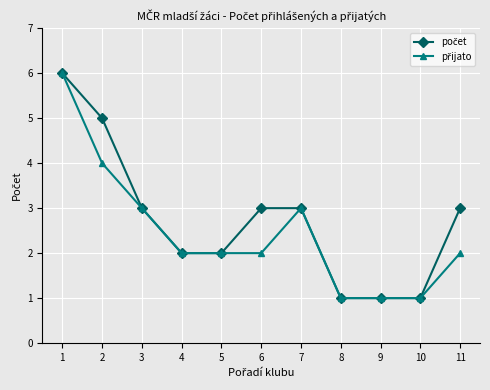

How many lines are shown in the chart?

2